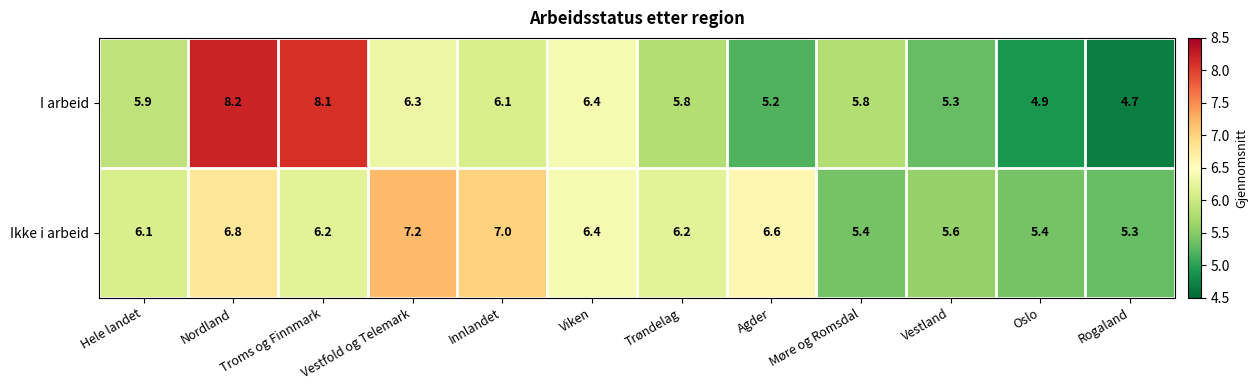

What is the maximum value shown in the chart?

8.2